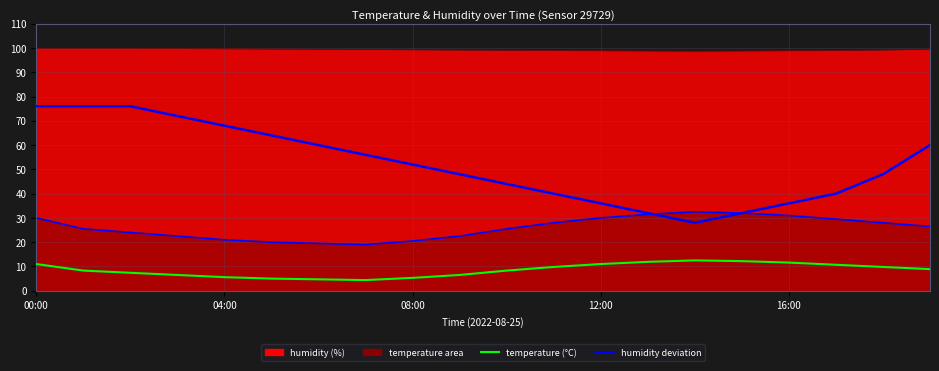

Is it true that humidity deviation equals 60.0 at 19?

True